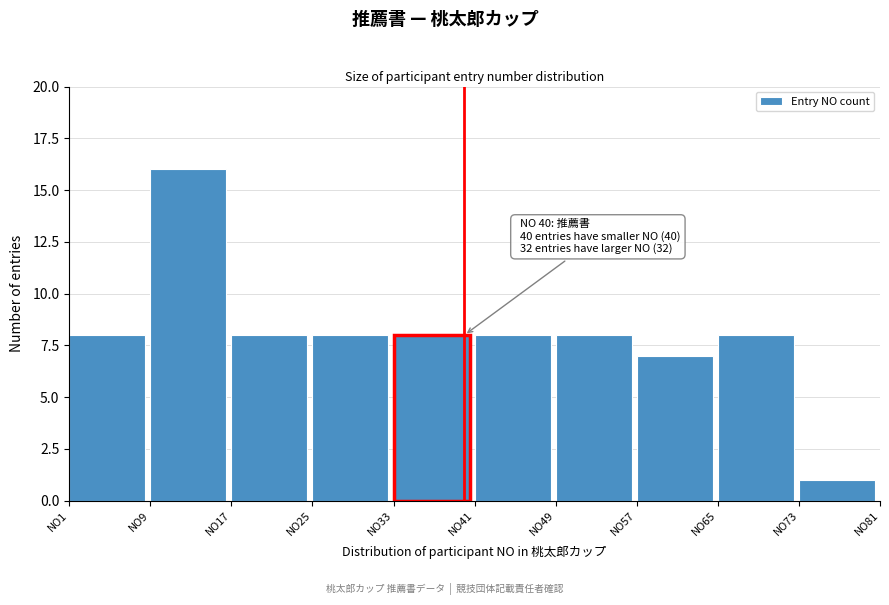

Reading left to right, list all the values displayed in this chart.

8	16	8	8	8	8	8	7	8	1